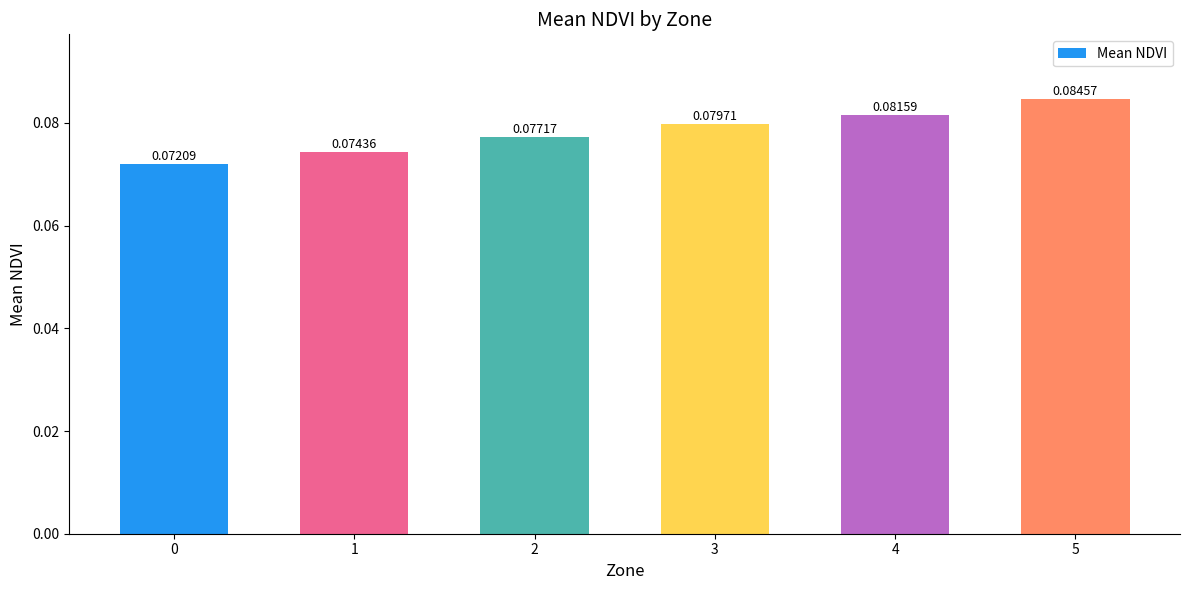

Rank the categories by value from lowest to highest.

0, 1, 2, 3, 4, 5